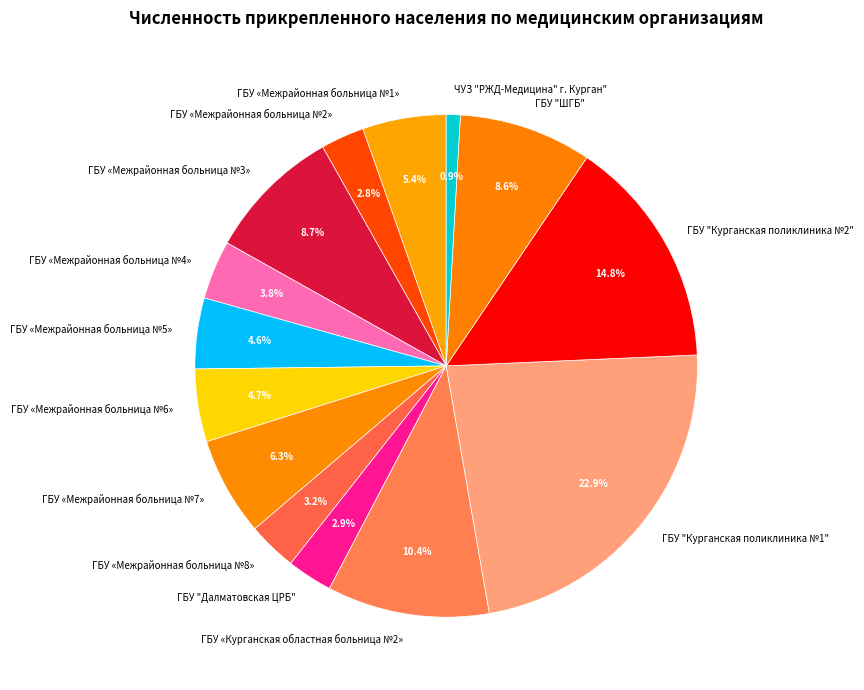

Is there any slice that represents more than half of the pie?

No